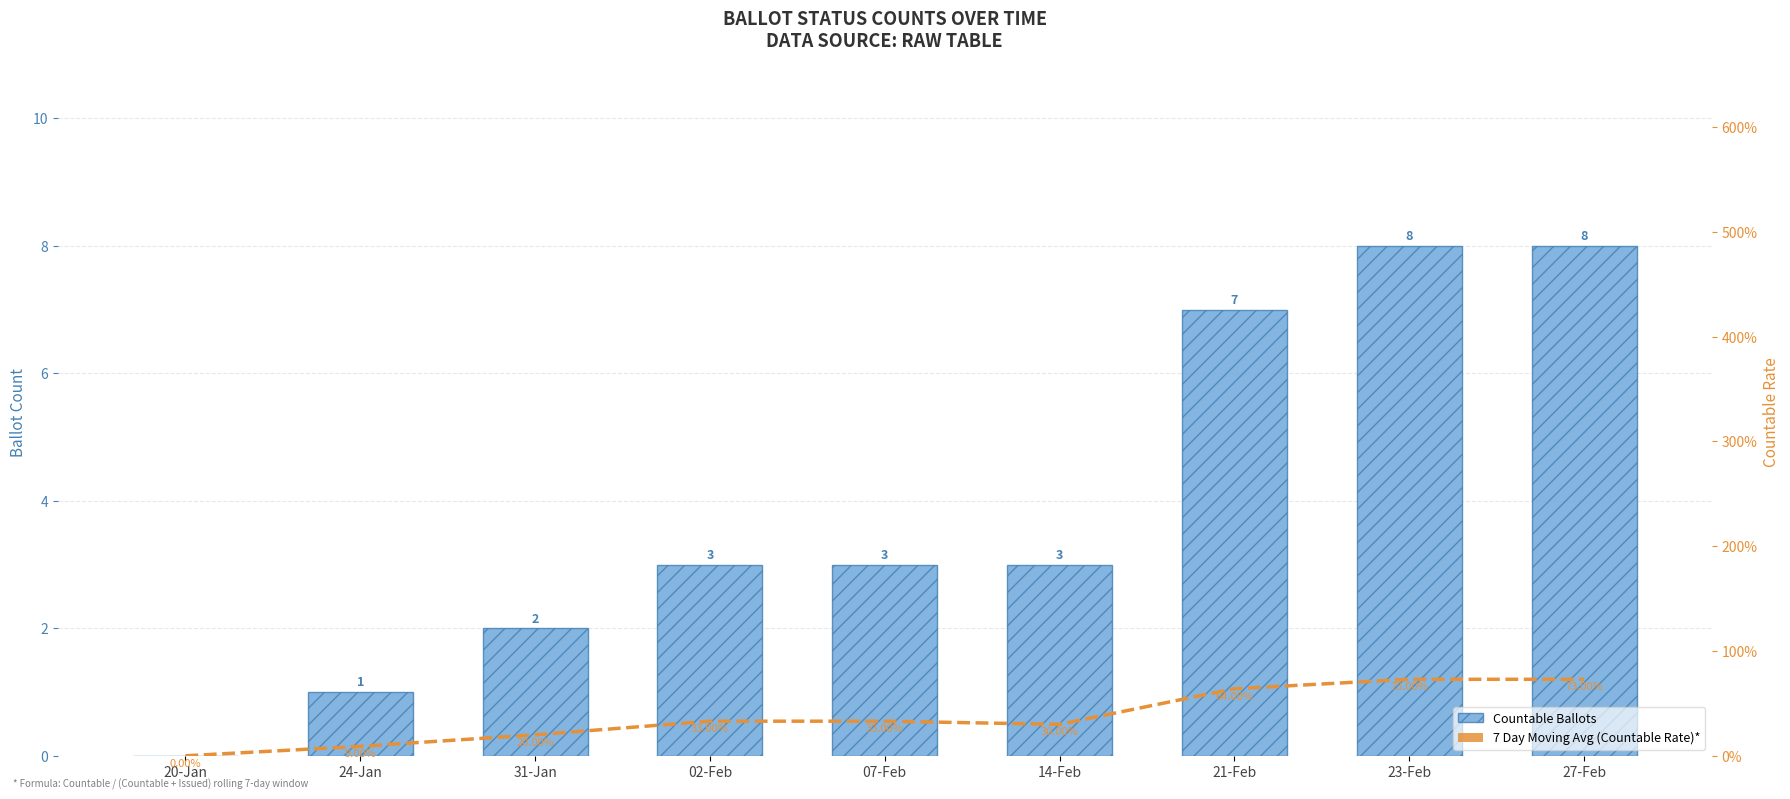

The value of 7 Day Moving Avg (Countable Rate)* at 14-Feb is 47. True or false?

False